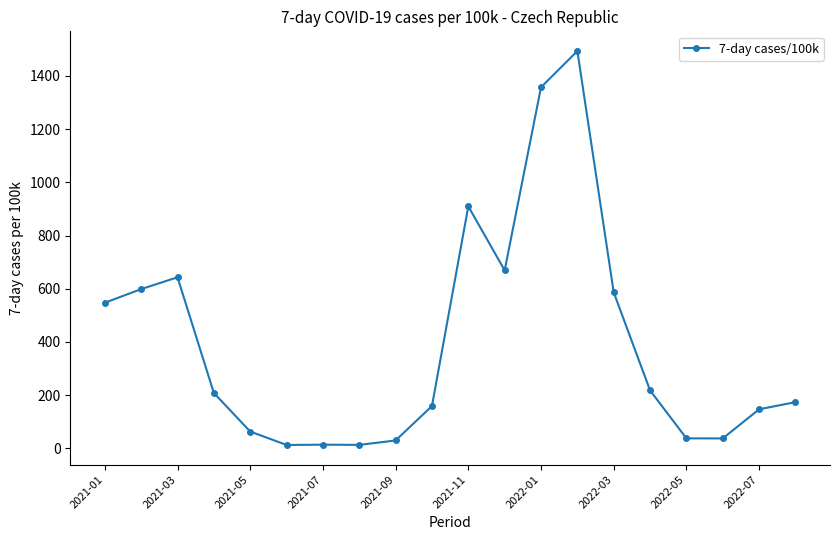

What is the sum of all values?

7911.2